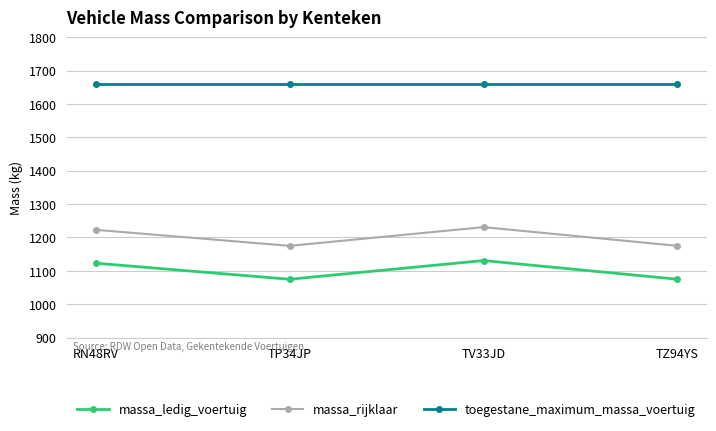

Reading left to right, extract all data points from this chart.

massa_ledig_voertuig: 1123	1075	1131	1075
massa_rijklaar: 1223	1175	1231	1175
toegestane_maximum_massa_voertuig: 1660	1660	1660	1660